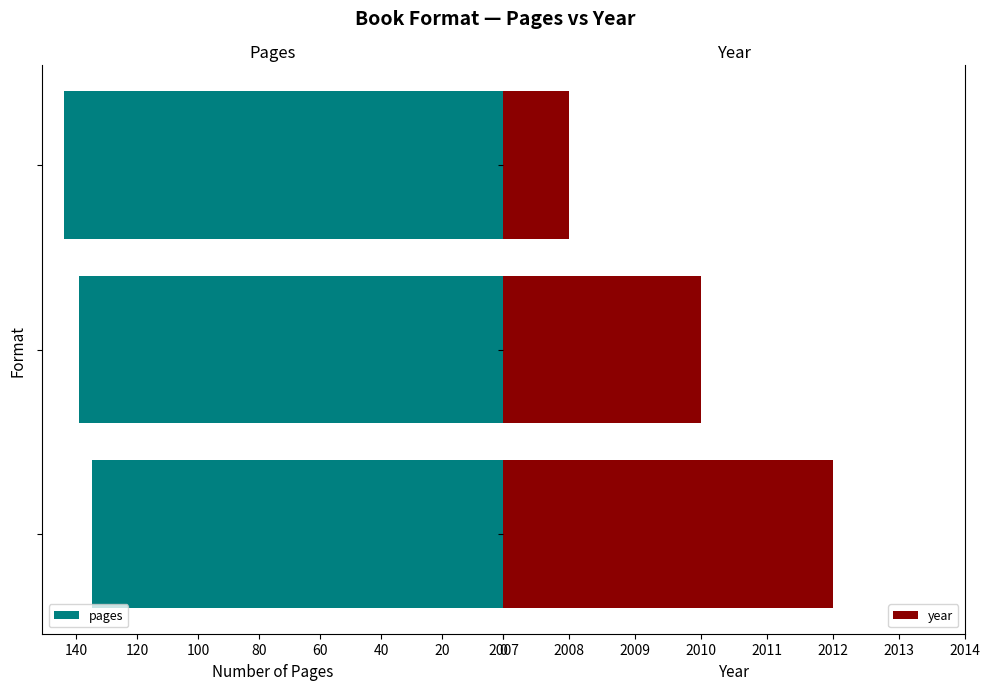

List the series in order of their peak value, lowest first.

pages, year